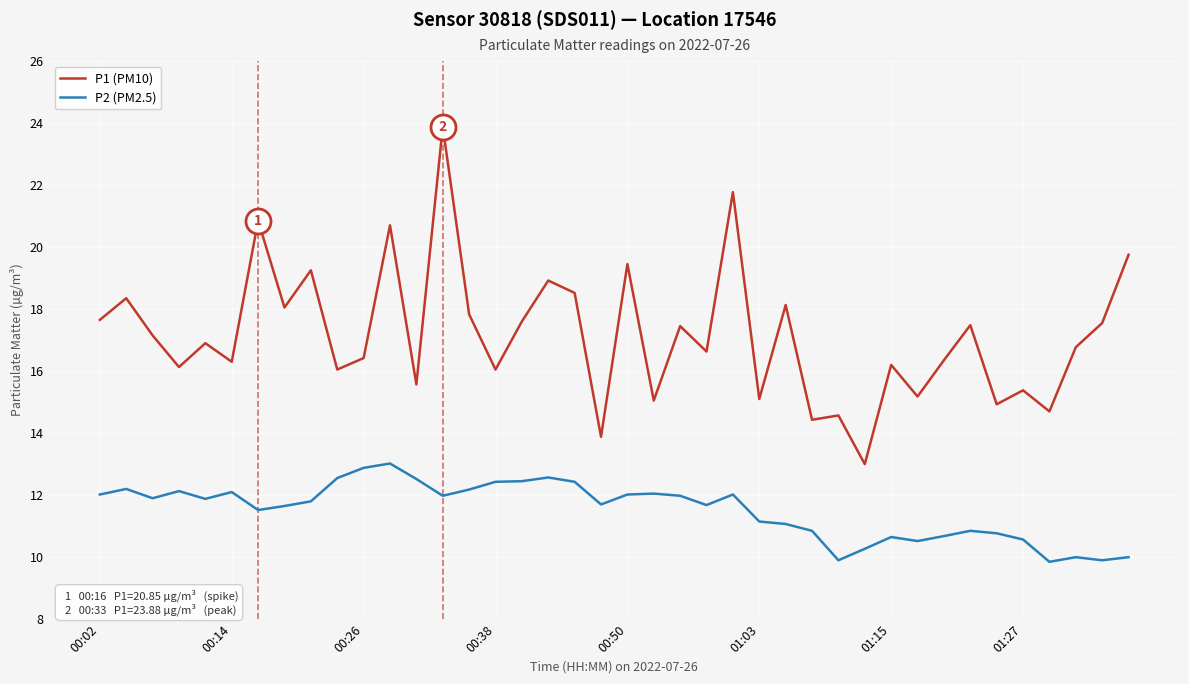

True or false: P2 (PM2.5) and P1 (PM10) intersect in this chart.

False